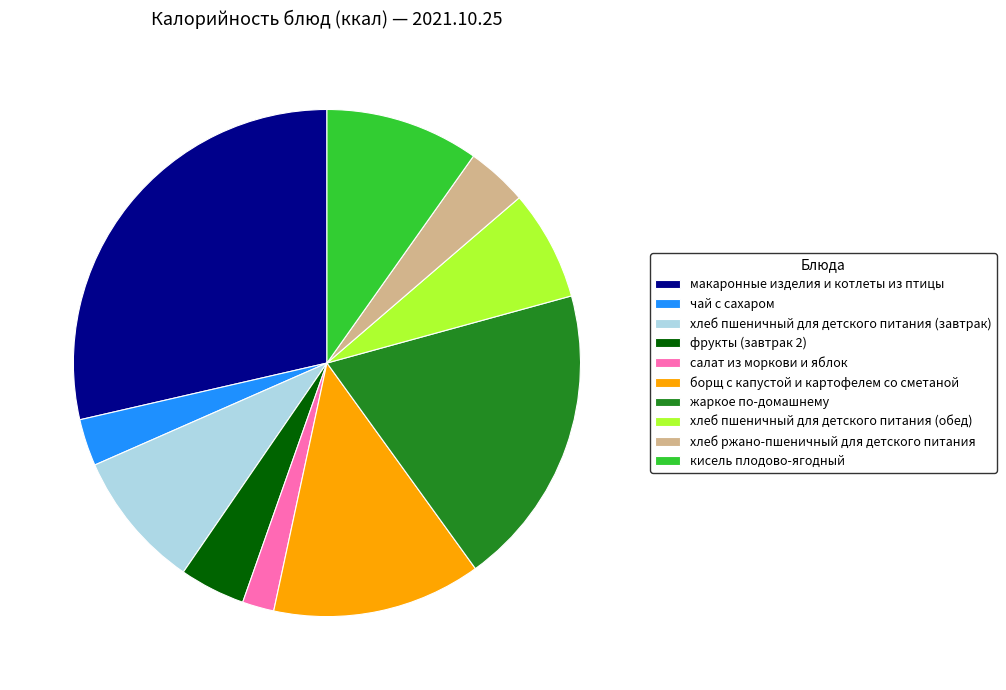

Is the sum of хлеб пшеничный для детского питания (завтрак) and чай с сахаром greater than half?

No